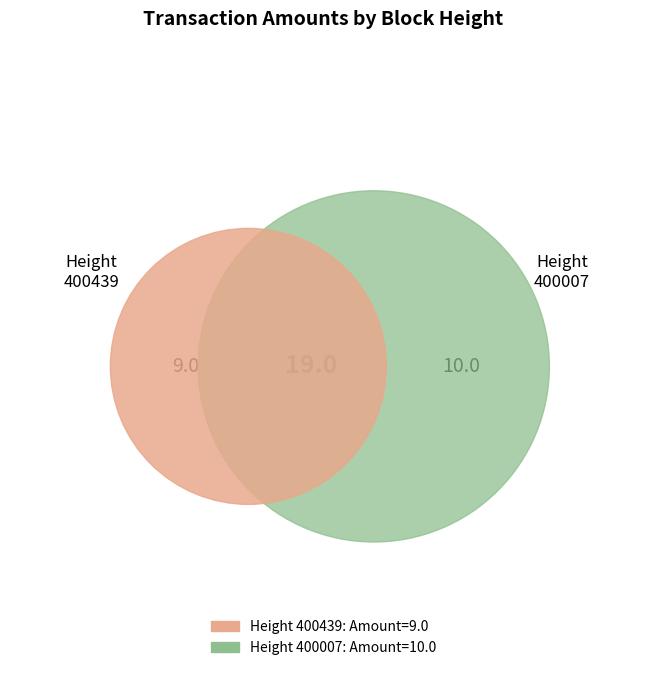

Rank the categories by value from lowest to highest.

400439, 400007